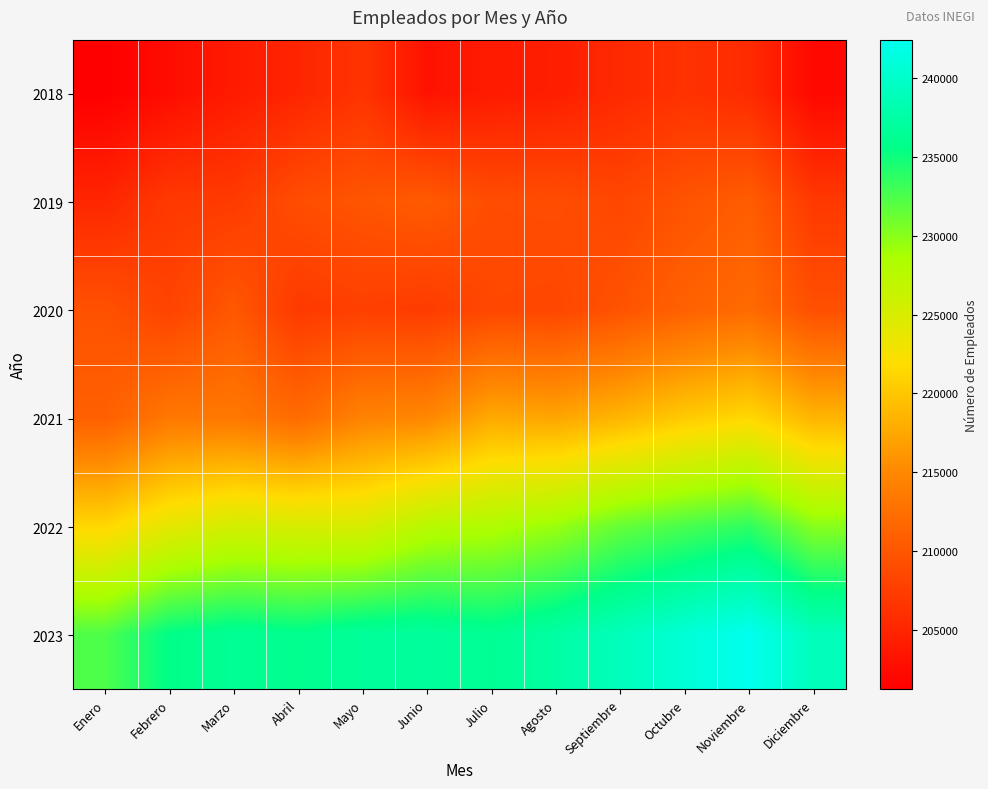

At how many categories does at least one series exceed 235906?

9